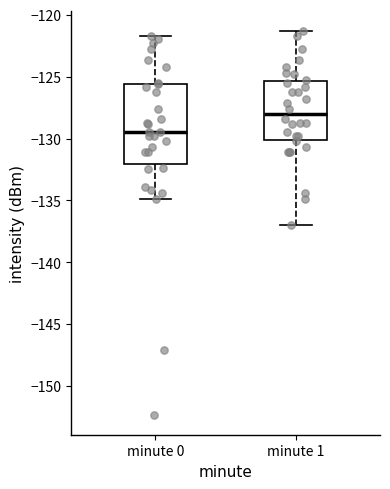

Which box is the tallest, from its lower edge to its upper edge?

minute 0